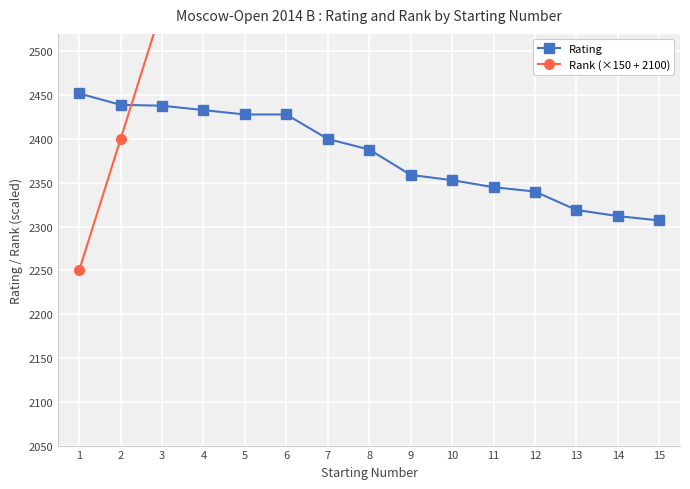

List the series in order of their peak value, highest first.

Rank (×150 + 2100), Rating